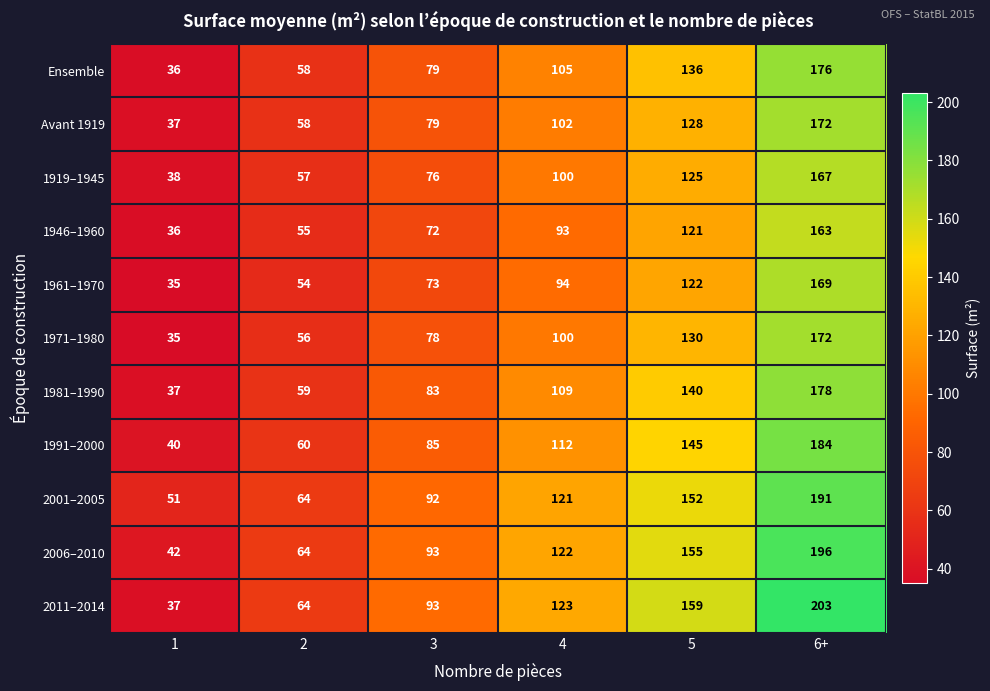

What is the difference between the maximum and minimum values in the 1946–1960 series?

127